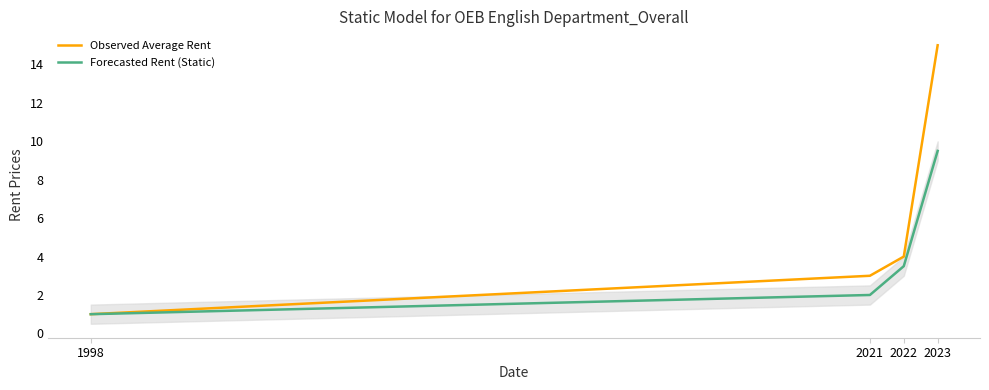

Rank the categories by Forecasted Rent (Static) value from lowest to highest.

1998, 2021, 2022, 2023